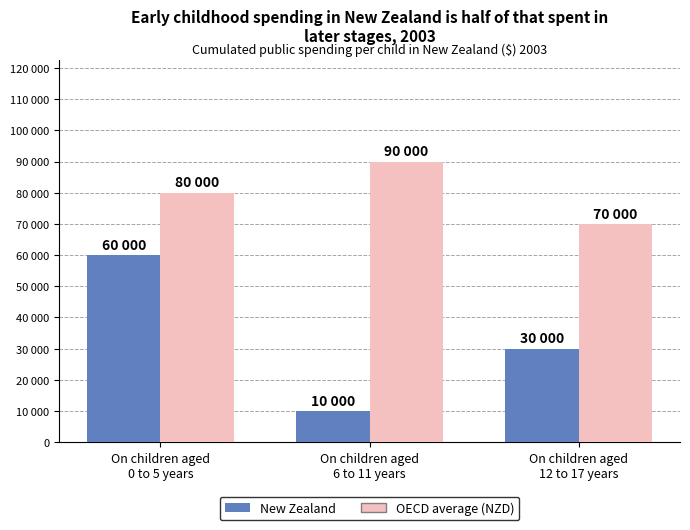

Reading right to left, transcribe all the data shown in this chart.

New Zealand: On children aged
12 to 17 years=3	On children aged
6 to 11 years=1	On children aged
0 to 5 years=6
OECD average (NZD): On children aged
12 to 17 years=7	On children aged
6 to 11 years=9	On children aged
0 to 5 years=8